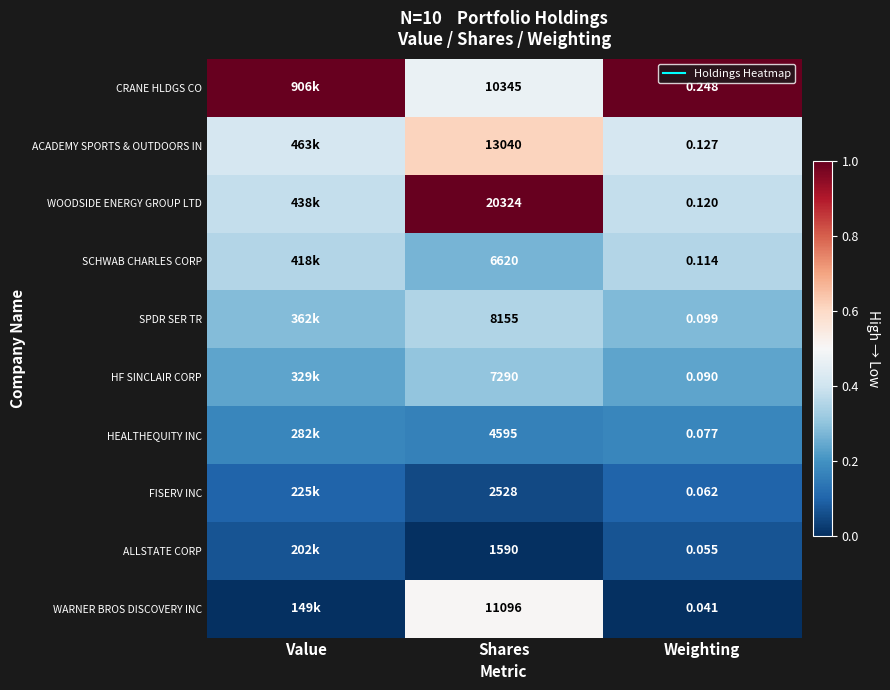

The CRANE HLDGS CO series shows 0.2 at Shares. True or false?

False